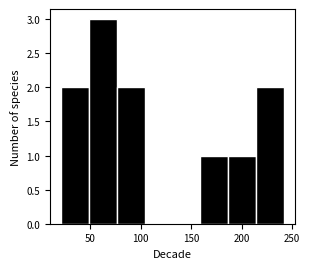

What is the height of the bar covering 50 to 75 on the x-axis? Neither the bar edges nor the heights are printed on the chart, so give them approximately, as read against the axes.

3